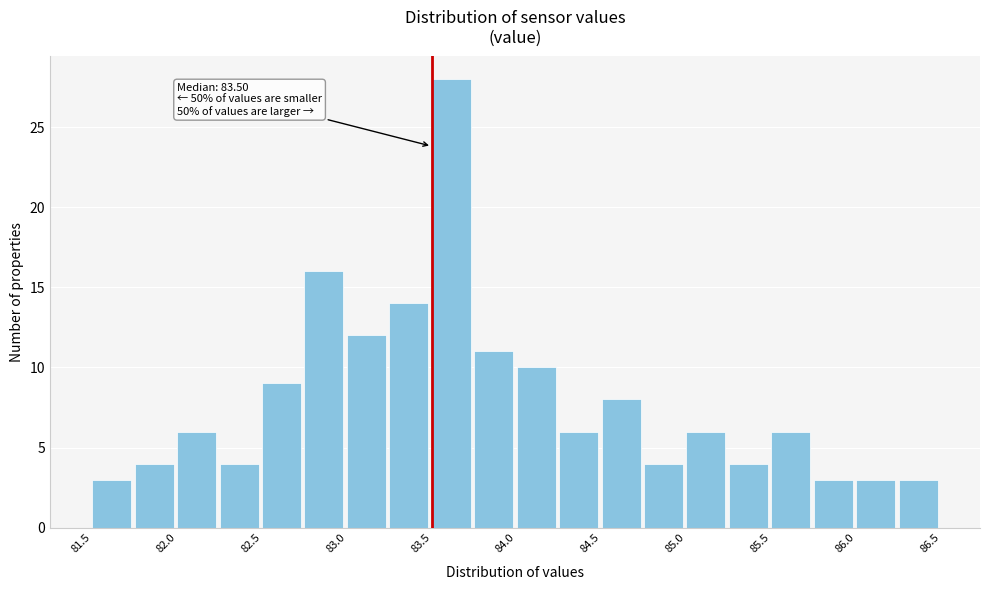

Which range on the x-axis has the tallest bar?

83.50 to 83.75